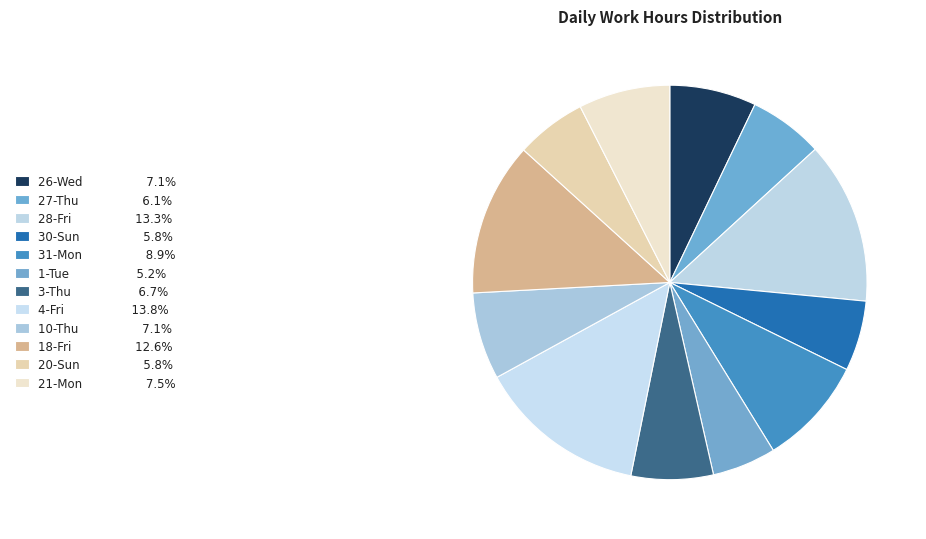

Which slice is the largest?

4-Fri